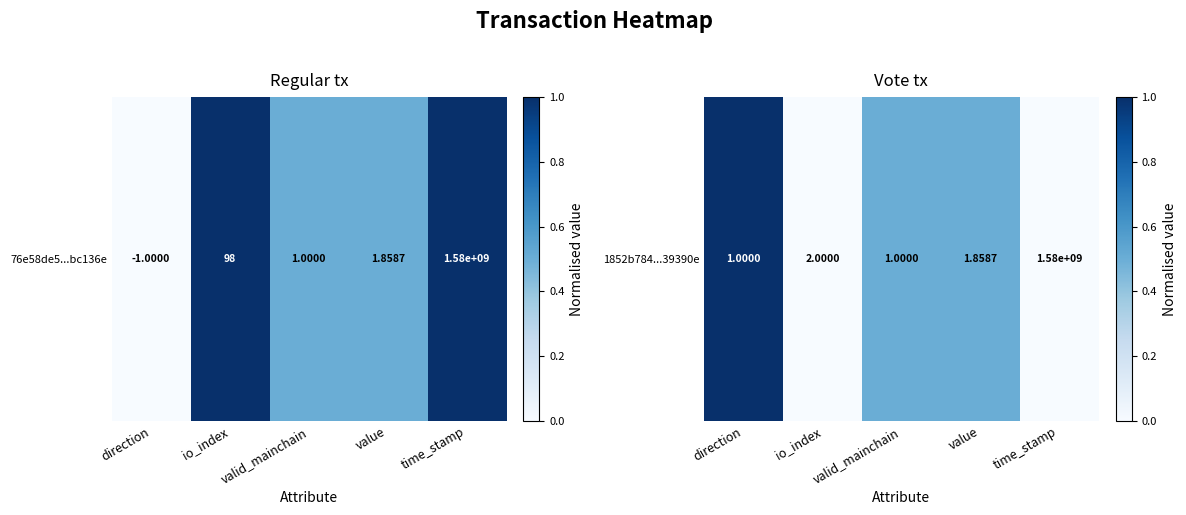

Where is the data nearest to the value 0?

io_index